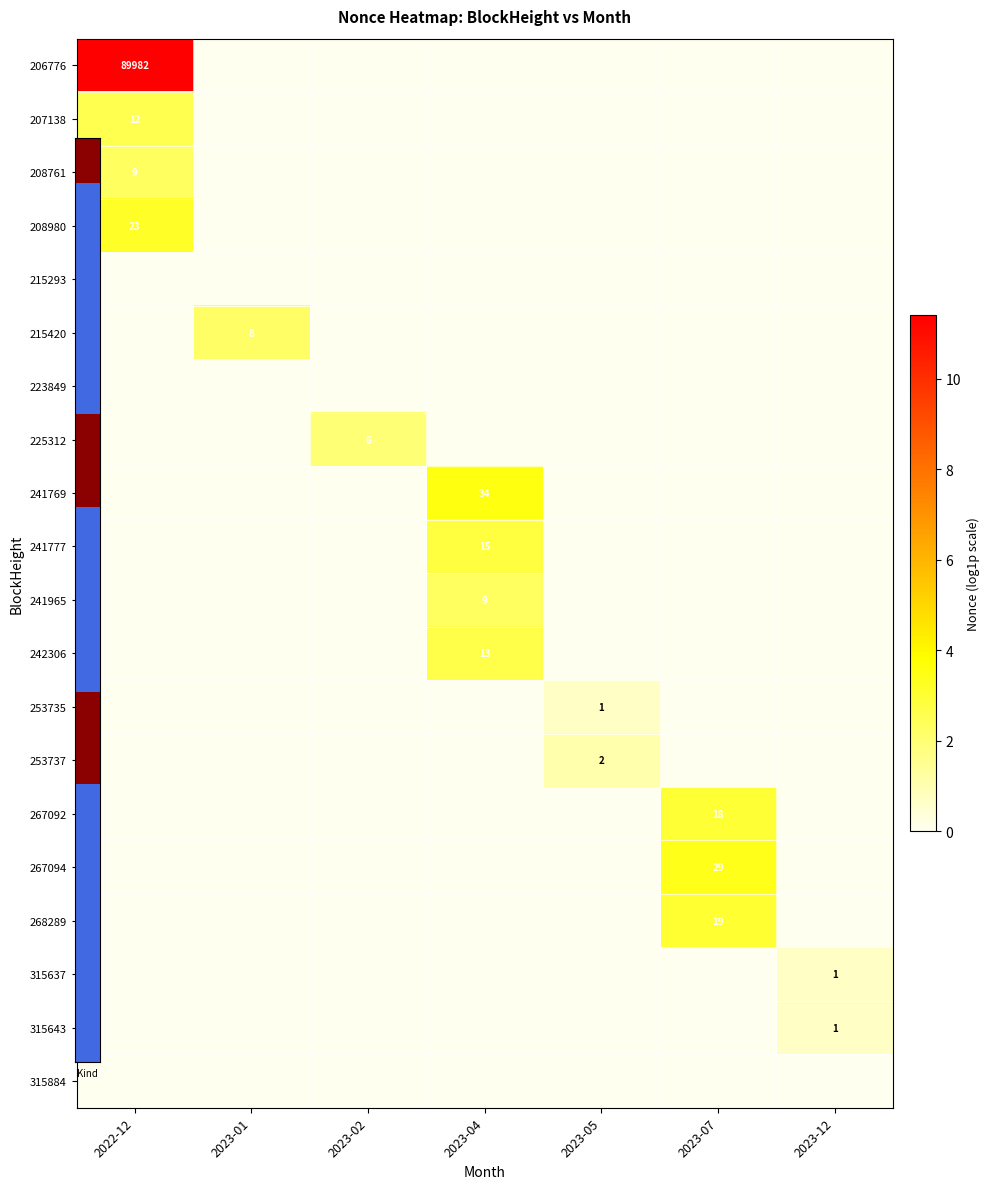

At how many categories does at least one series exceed 10?

1